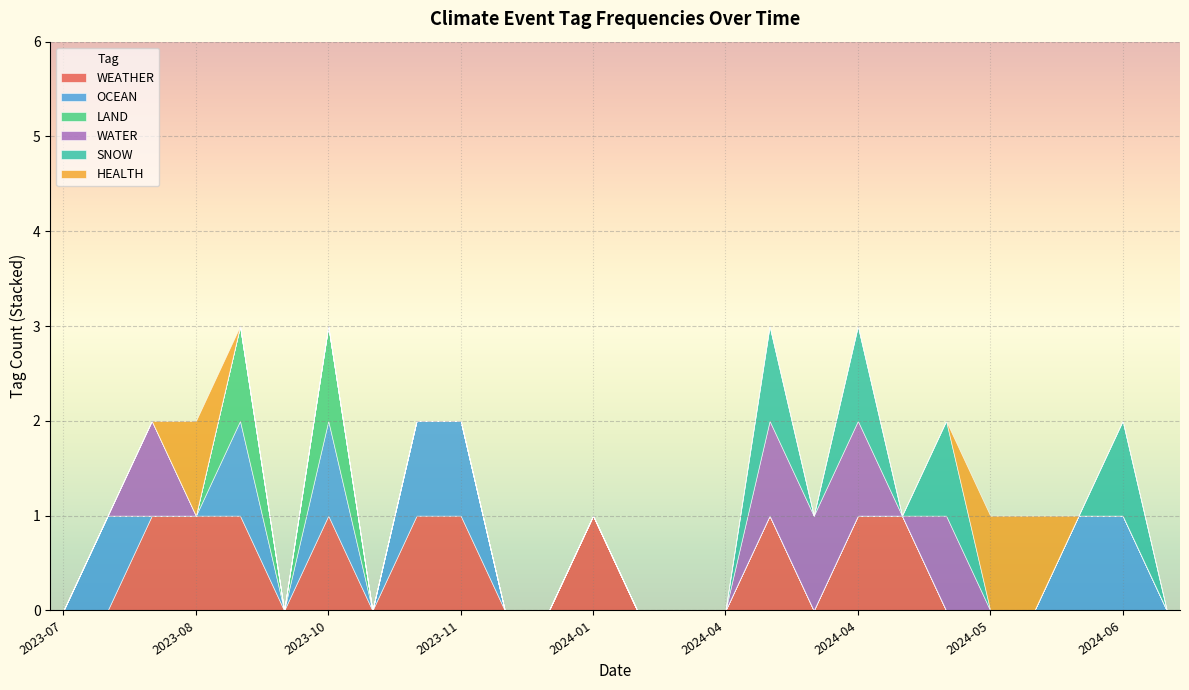

True or false: OCEAN has more than 2 interior local peaks.

True